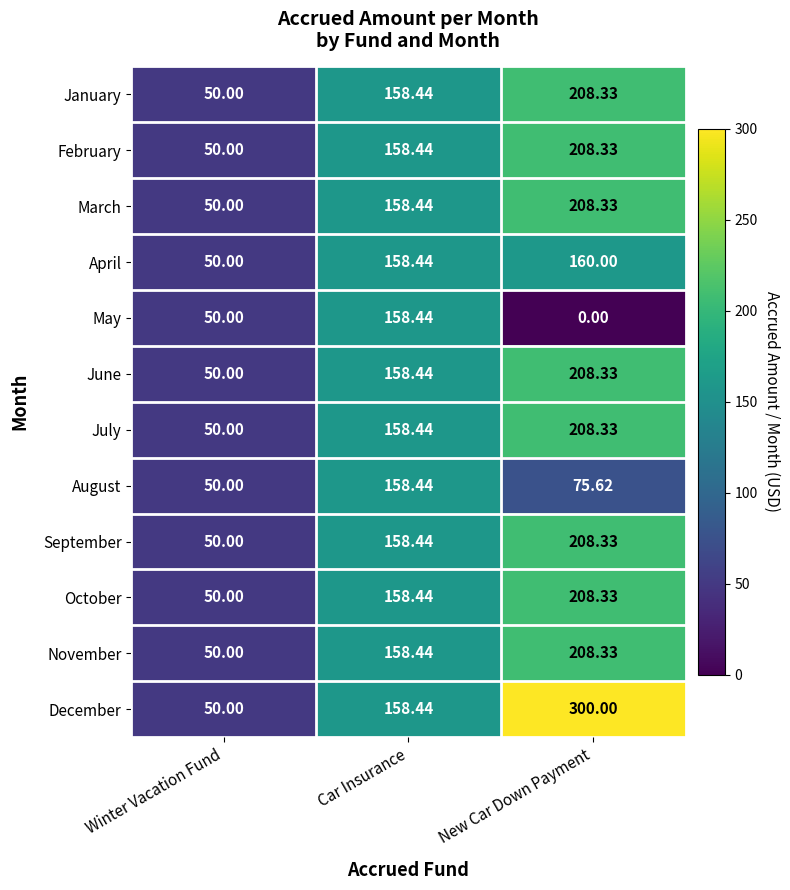

Where is April nearest to the value 105?

Car Insurance